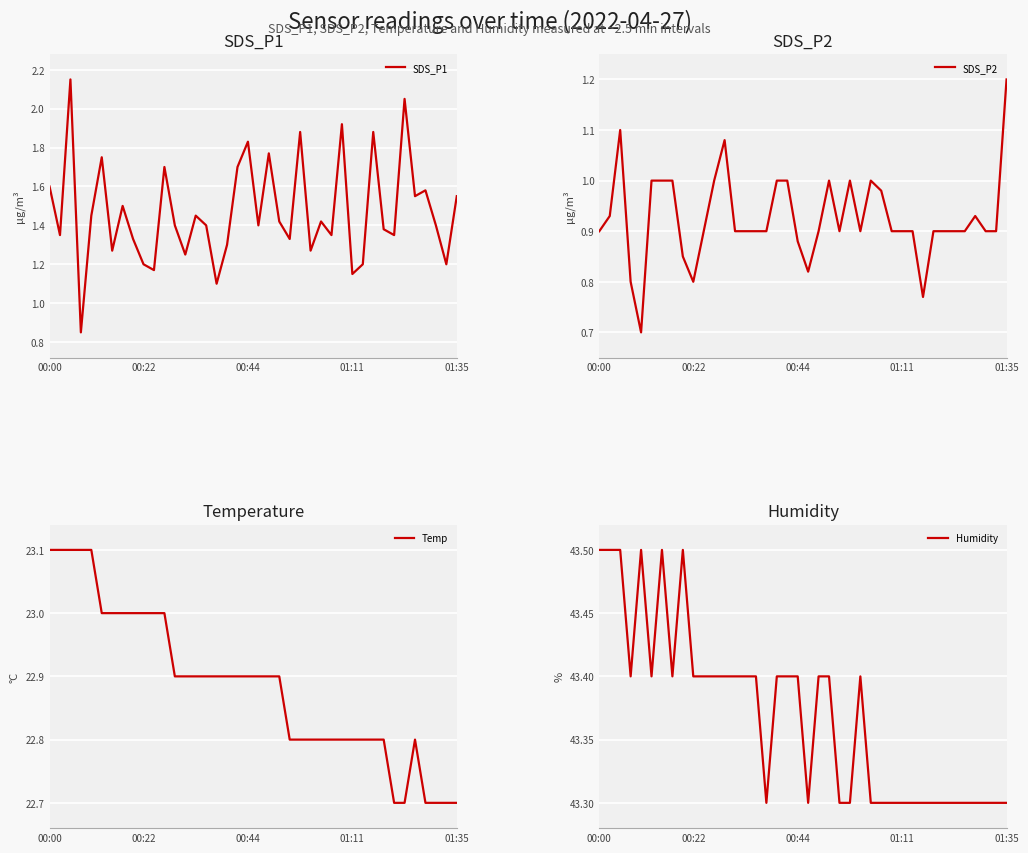

What is the sum of all SDS_P1 values?

58.8